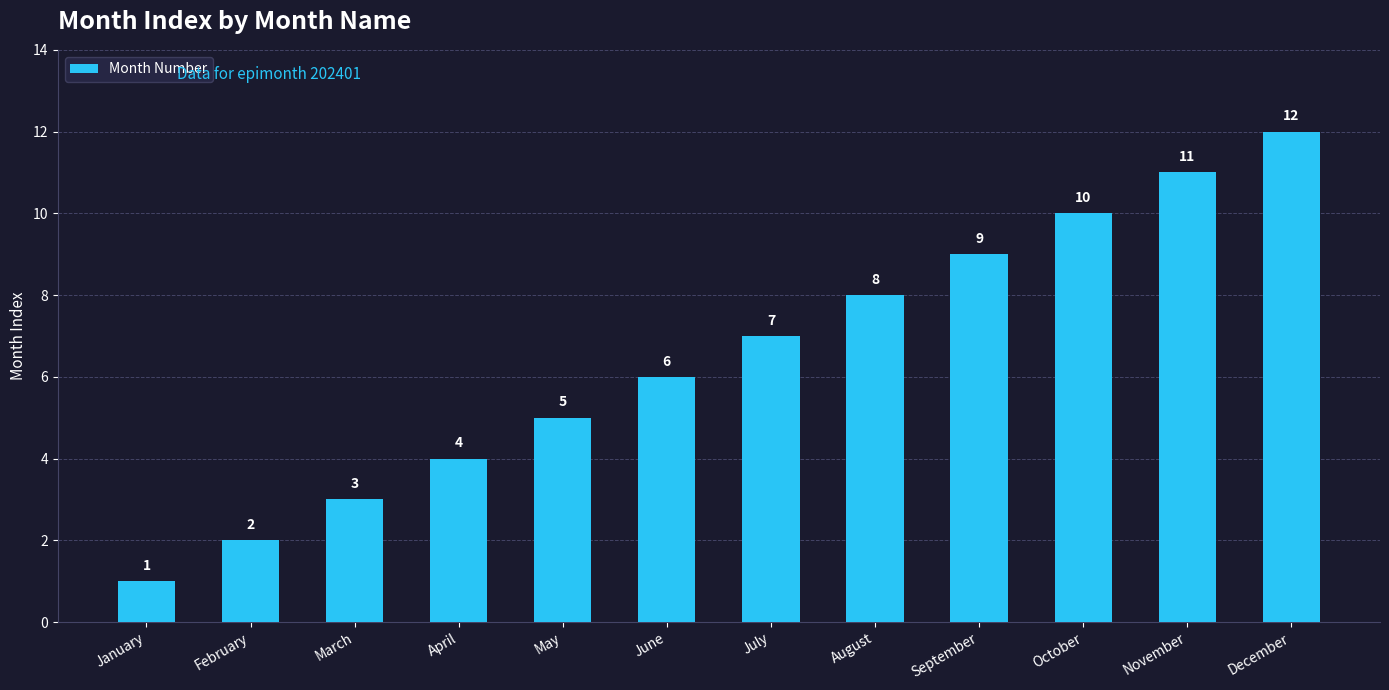

What is the difference between the second highest and second lowest values?

9